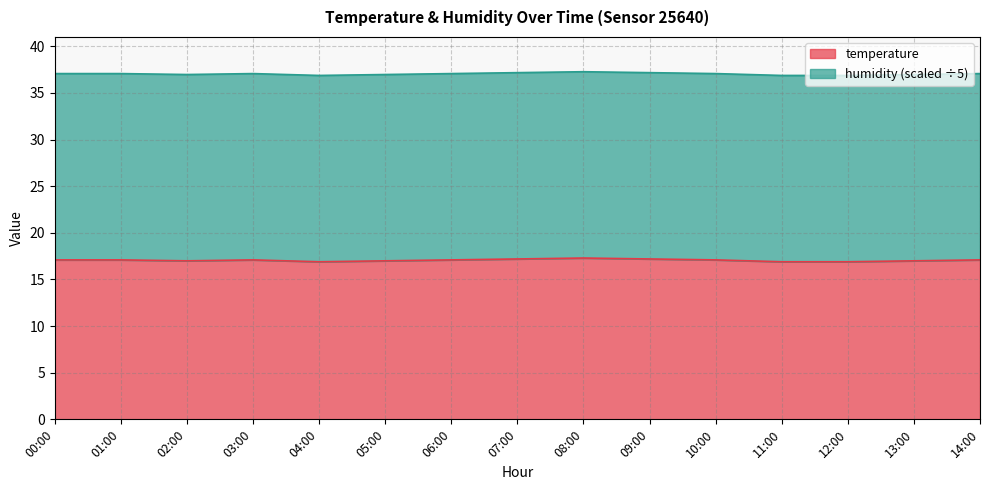

Which label corresponds to the smallest value in the chart?

04:00